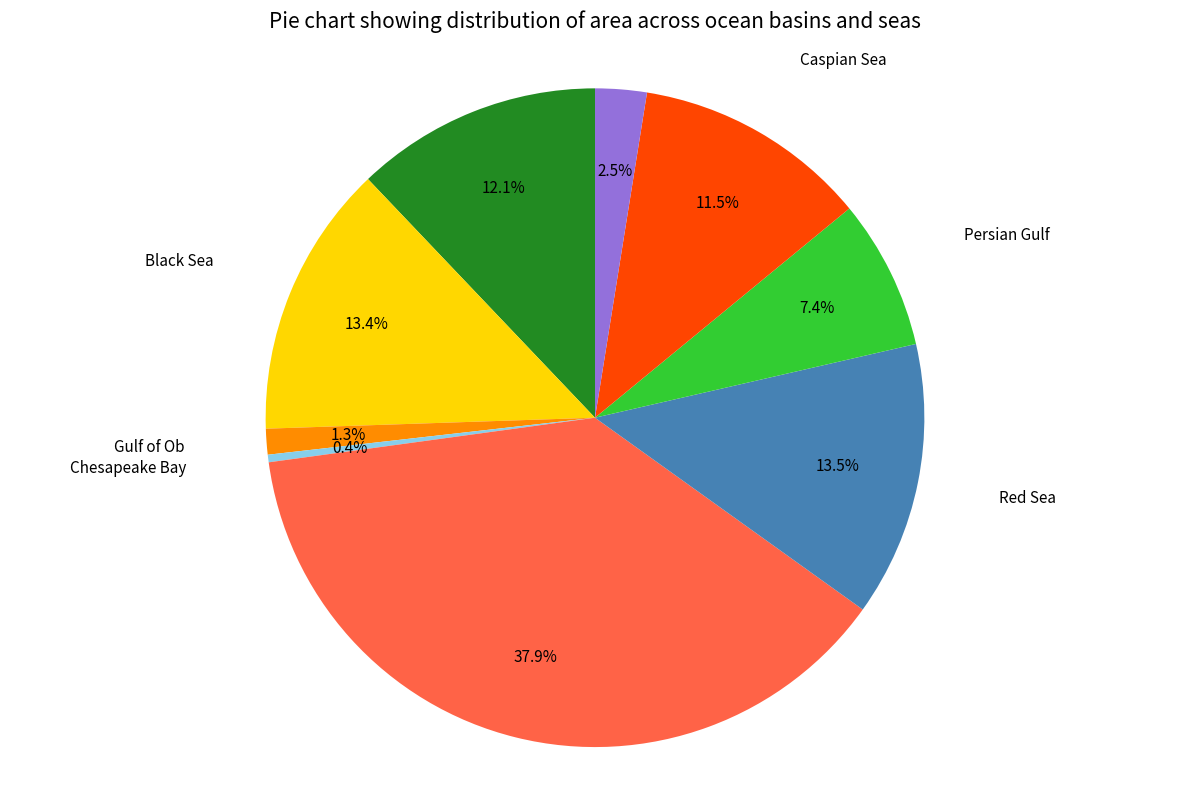

To the nearest percent, what is the combined percentage of Lake Superior and Red Sea?

16%